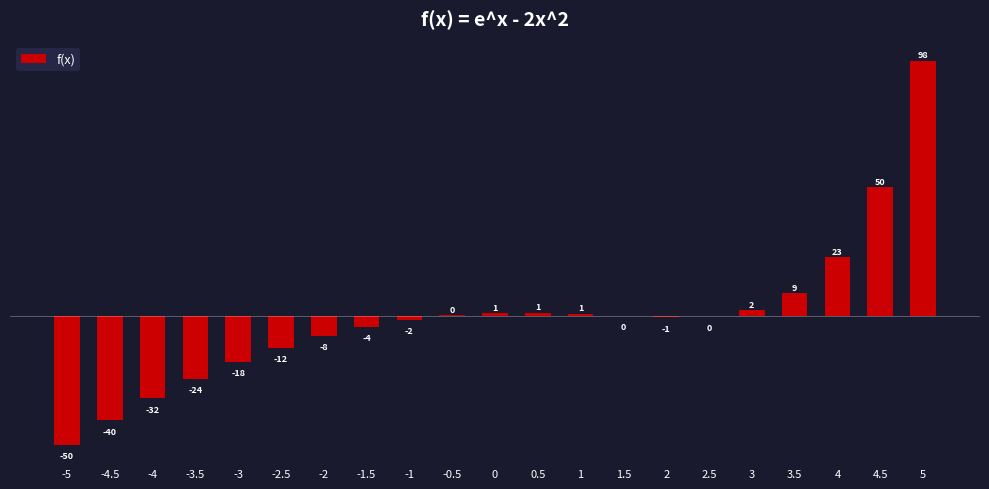

What is the maximum value shown in the chart?

98.4